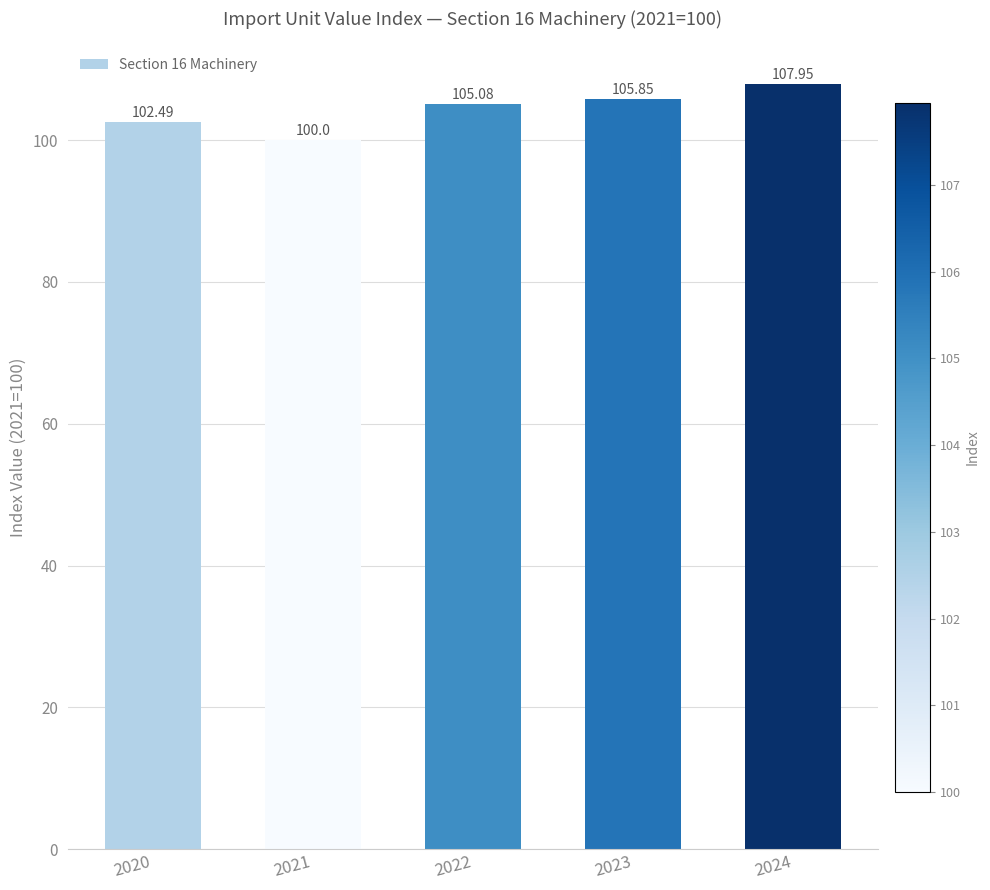

Rank the categories by value from lowest to highest.

2021, 2020, 2022, 2023, 2024